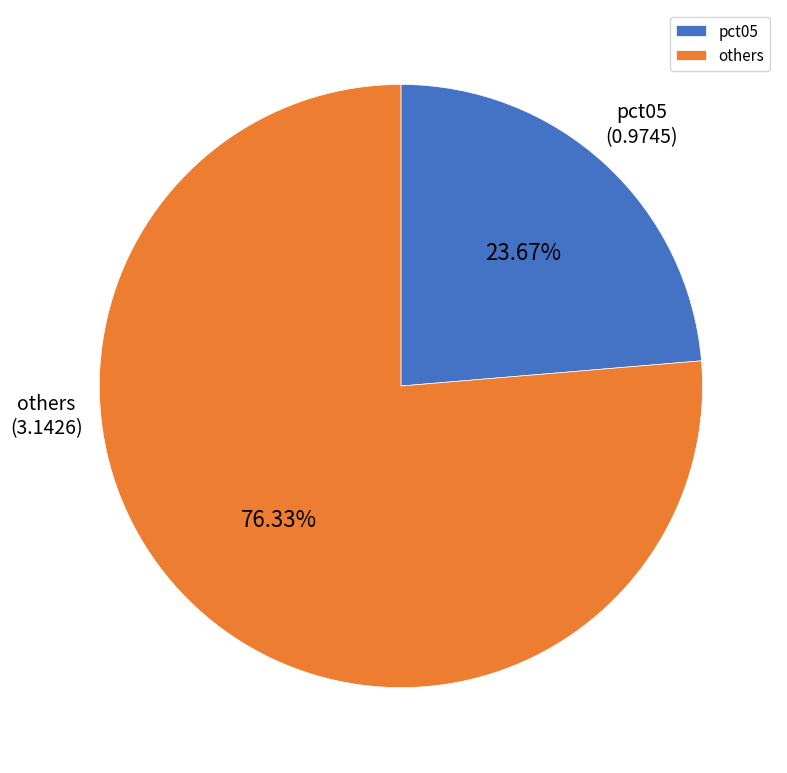

Do pct05 and others together represent more than half of the pie?

Yes